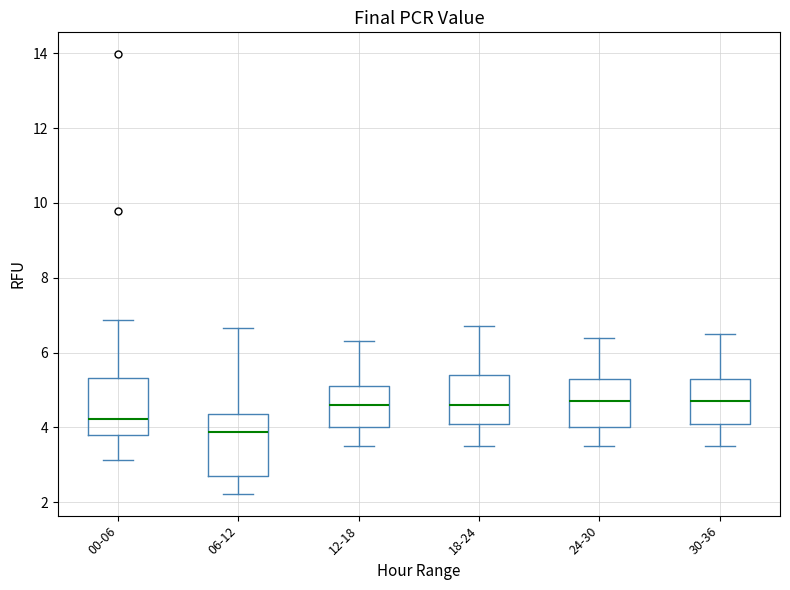

Reading left to right, read every box against the y-axis: the position of its median line, the range the box covers, and the ends of its whiskers. The values are not printed on the chart, so give them approximately, as read against the axis.

00-06: median 4.2, box 3.8 to 5.4, whiskers 3.2 to 6.8
06-12: median 3.8, box 2.8 to 4.4, whiskers 2.2 to 6.6
12-18: median 4.6, box 4.0 to 5.2, whiskers 3.6 to 6.4
18-24: median 4.6, box 4.2 to 5.4, whiskers 3.6 to 6.8
24-30: median 4.8, box 4.0 to 5.4, whiskers 3.6 to 6.4
30-36: median 4.8, box 4.2 to 5.4, whiskers 3.6 to 6.6